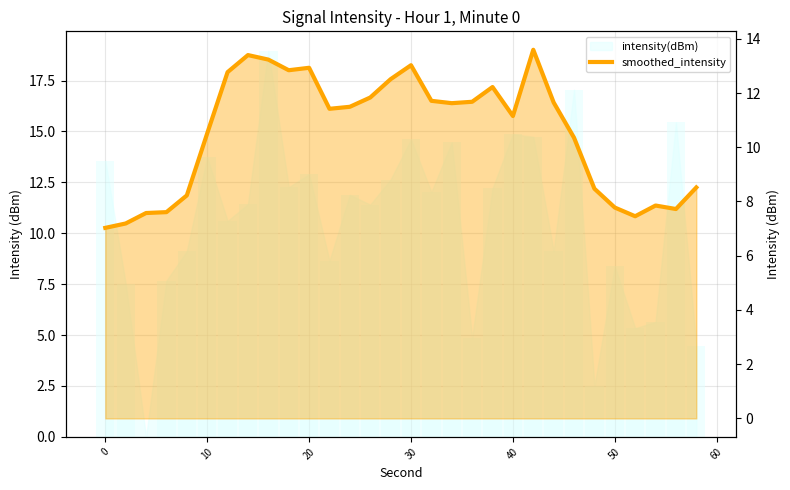

Between 0 and 20, which is larger?

20